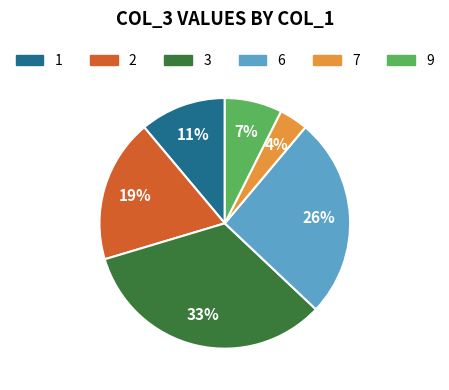

Which has a higher value, 6 or 2?

6